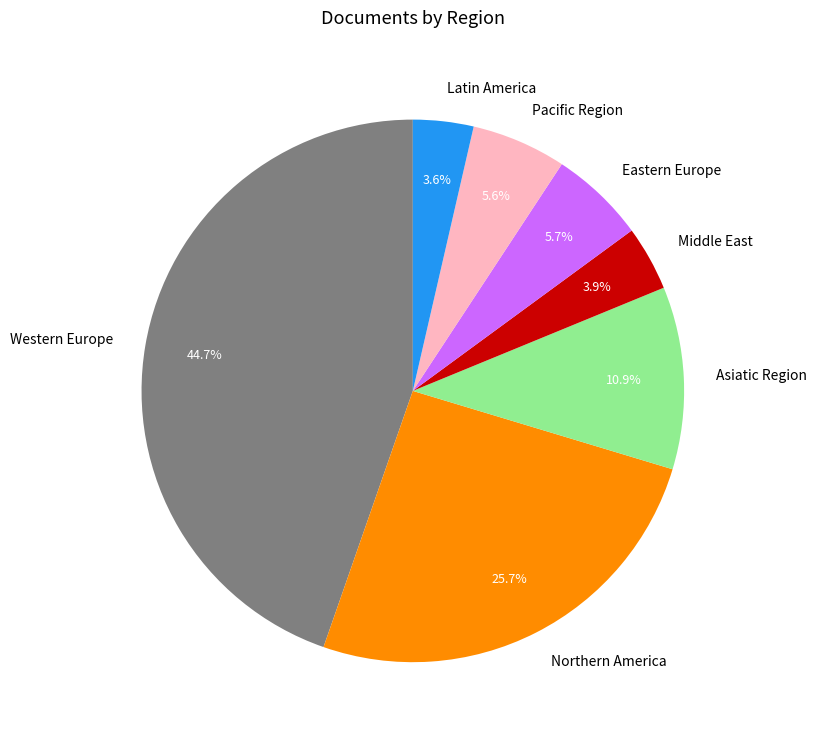

Between Middle East and Eastern Europe, which is larger?

Eastern Europe